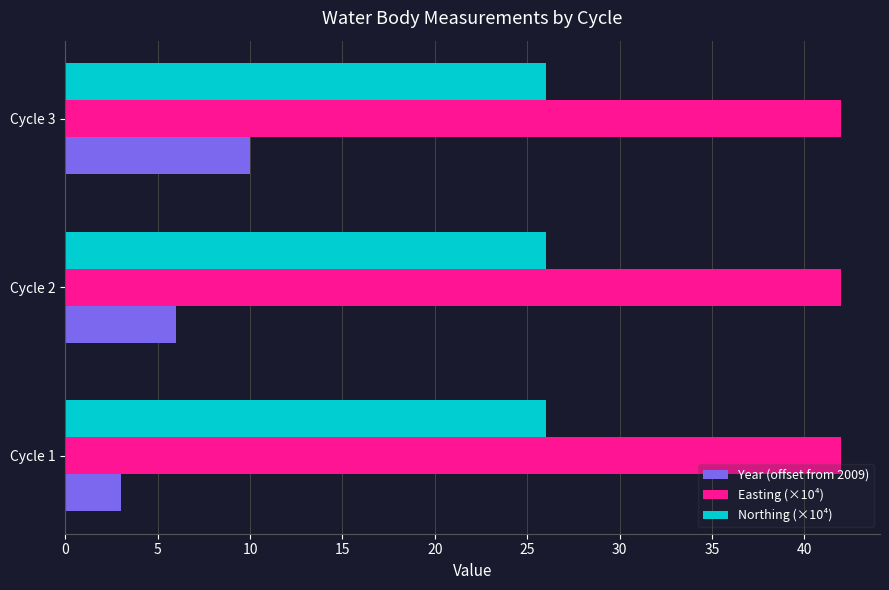

List the series in order of their peak value, highest first.

Easting (×10⁴), Northing (×10⁴), Year (offset from 2009)